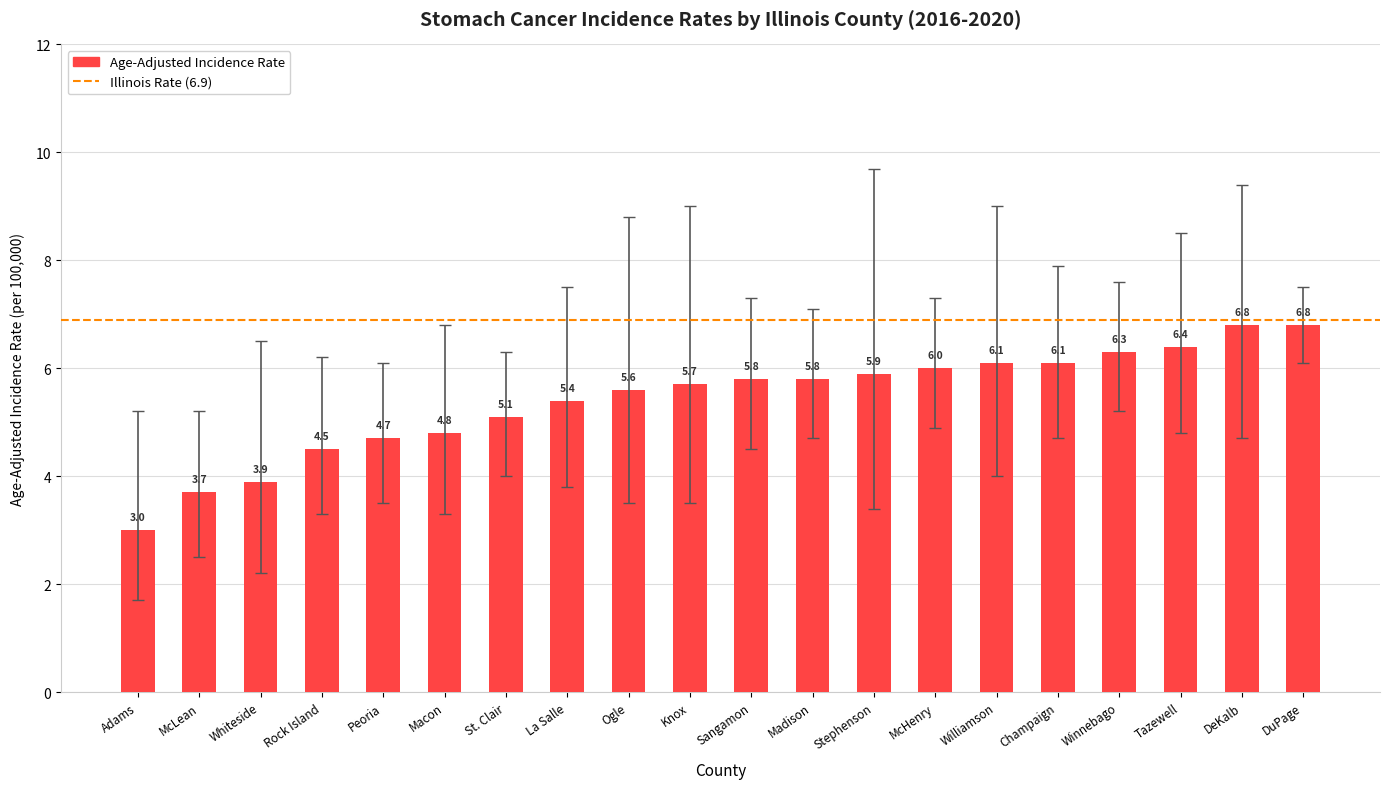

What is the ratio of the value at Macon to the value at Whiteside?

1.2